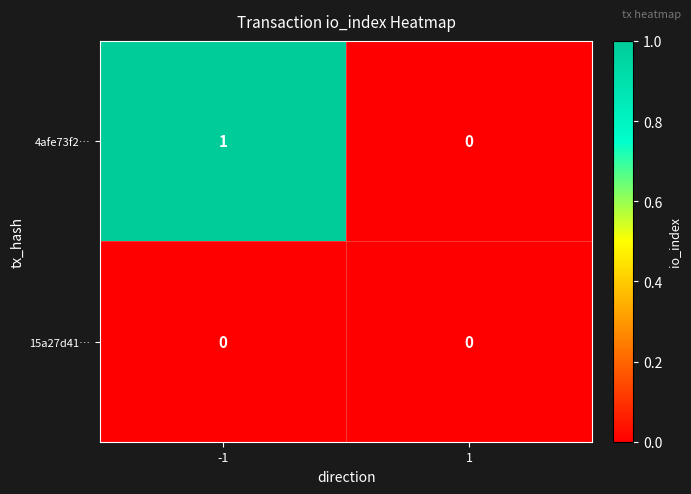

List the series in order of their overall mean, lowest first.

15a27d41…, 4afe73f2…